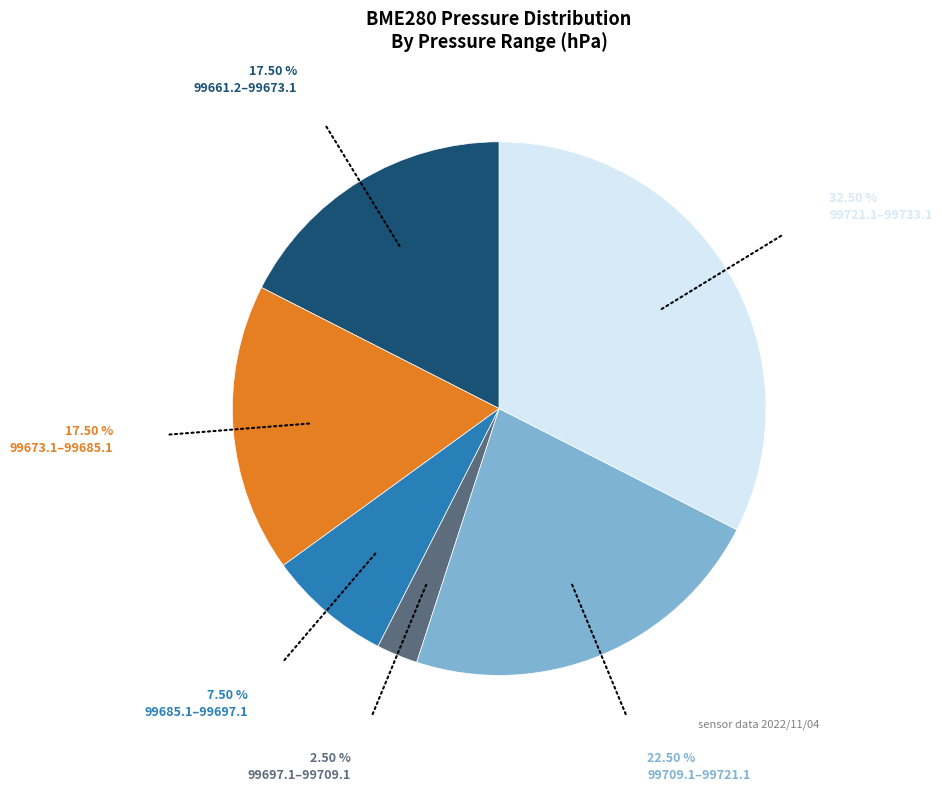

Is there a majority slice in this chart?

No